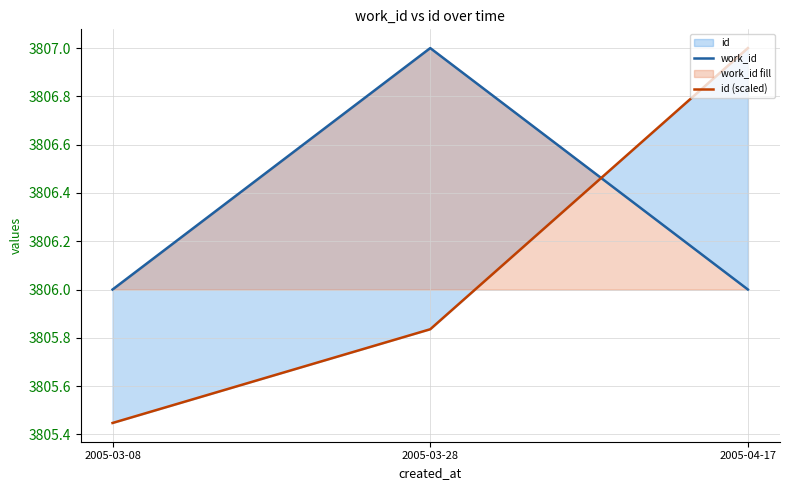

What is the difference between the work_id values at 2005-03-28 and 2005-04-17?

1.0